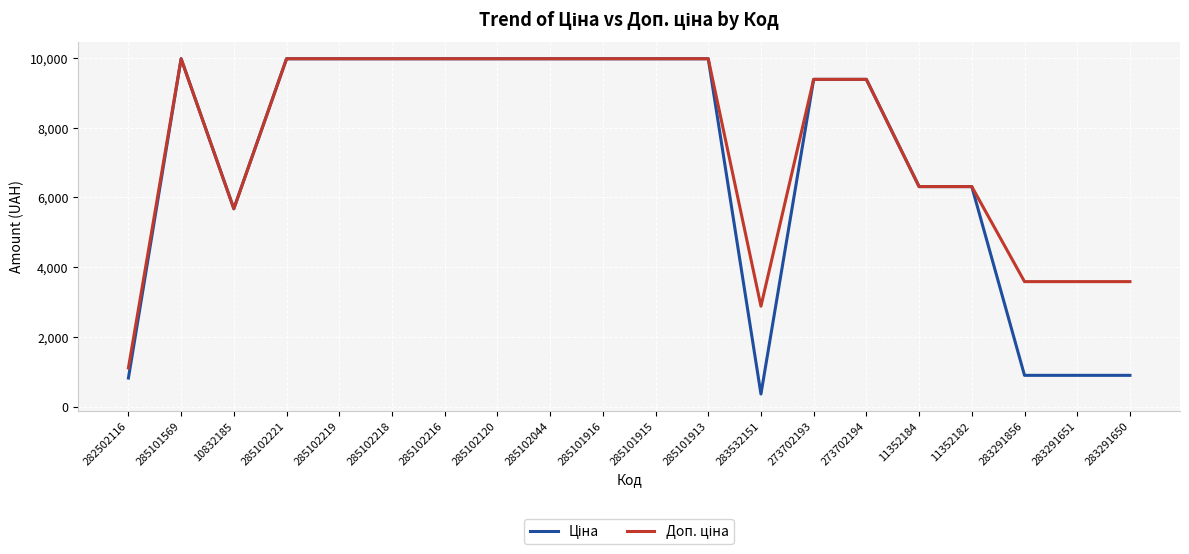

Which label corresponds to the smallest value in the chart?

283532151